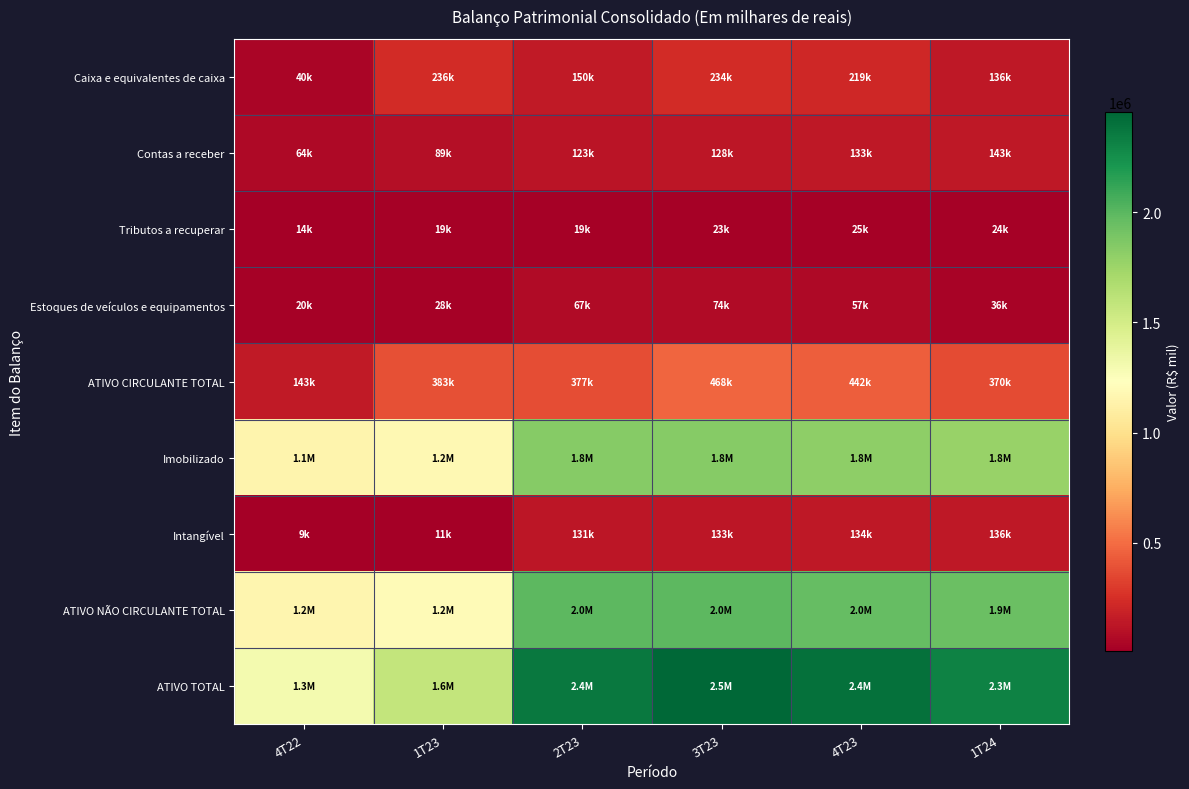

What is the difference between the highest and lowest values at 3T23?

2431861